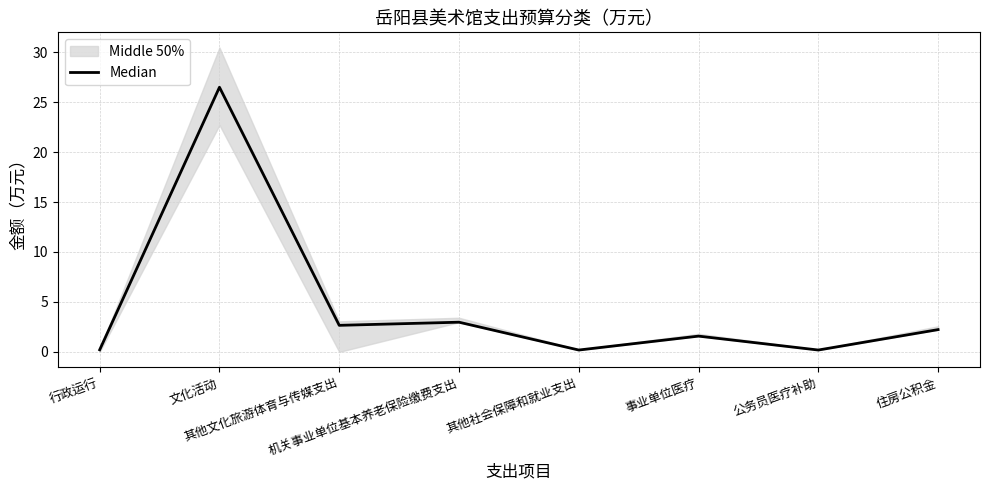

The chart shows a value of 0.2 at 行政运行. True or false?

True